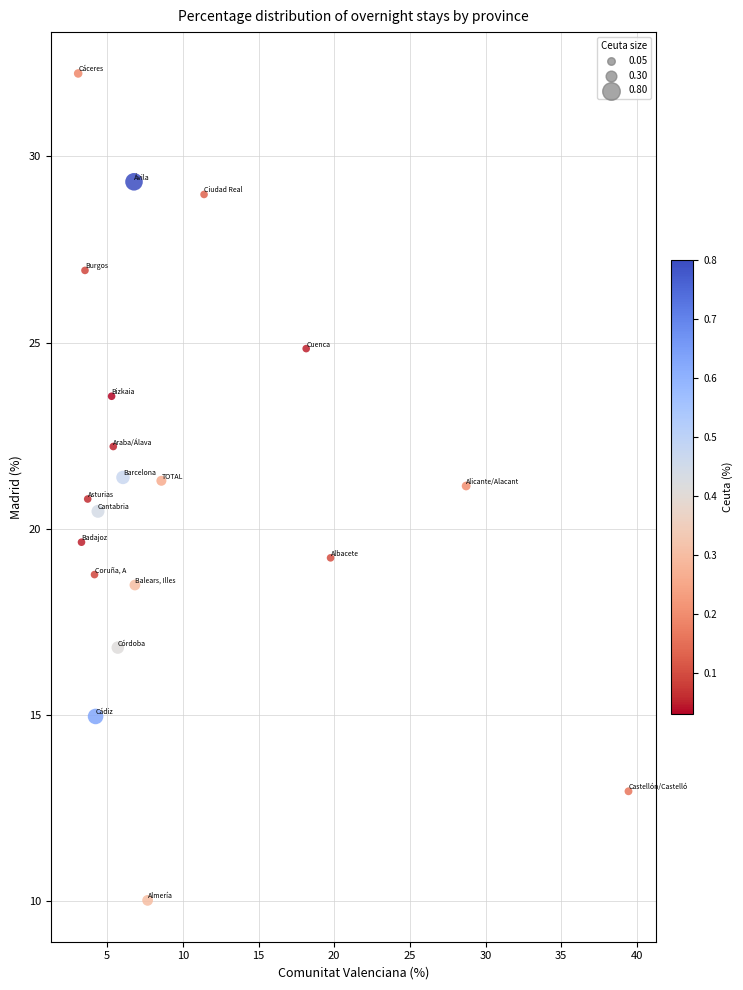

What is the range of Y values (max minus min)?

22.2